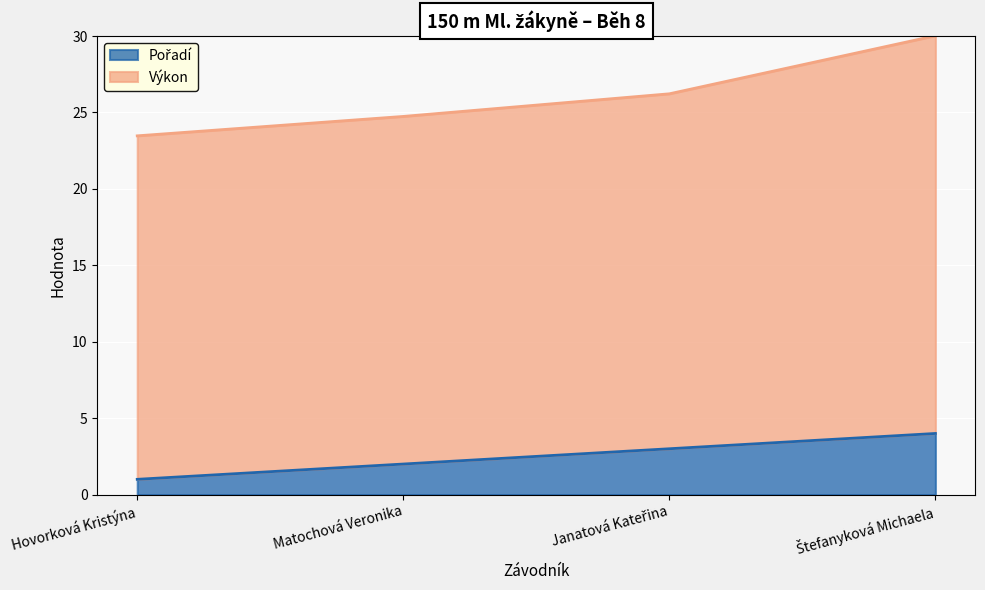

What is the total value across all series at Hovorková Kristýna?

23.5